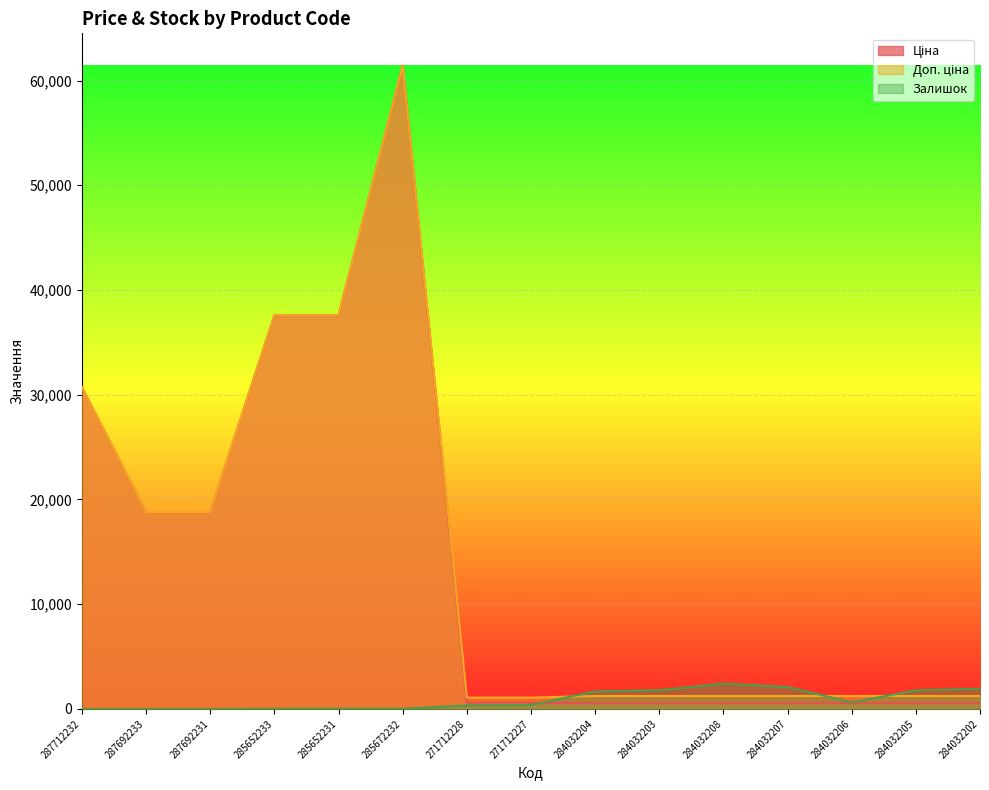

Which category has the highest value across all series?

285672232